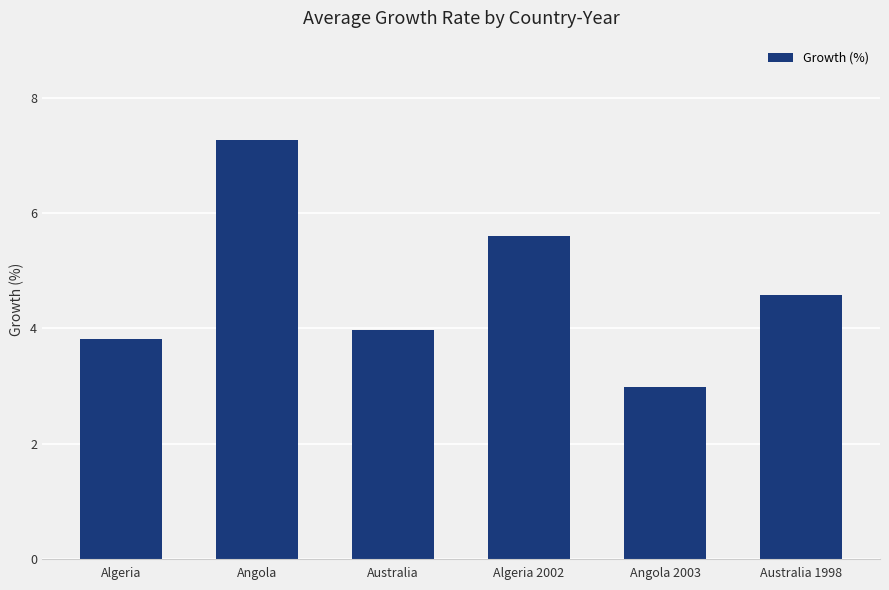

What is the smallest value displayed?

3.0